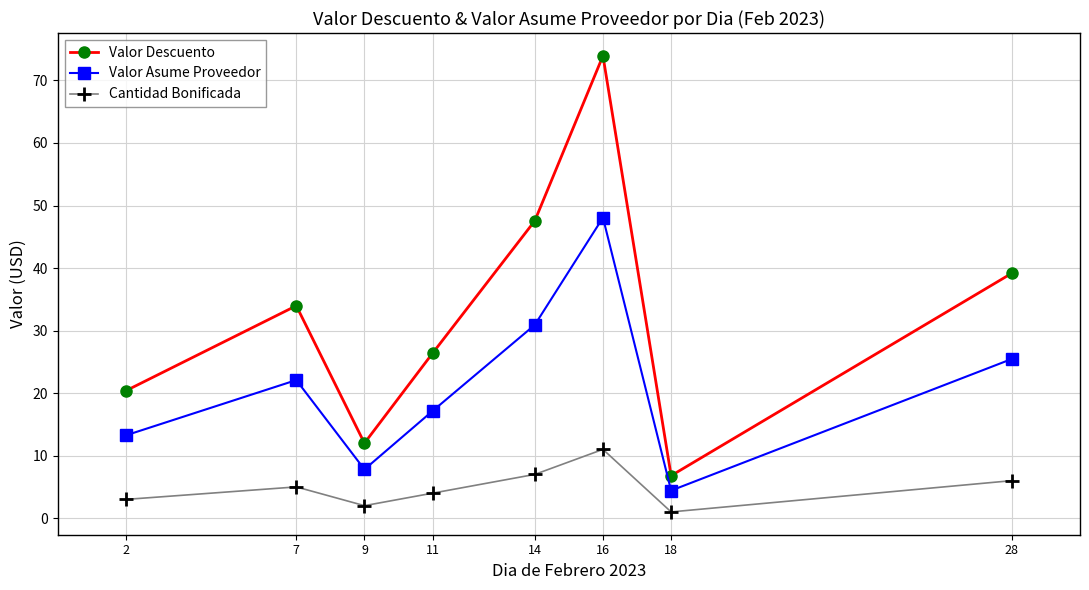

Count the number of data series in this chart.

3